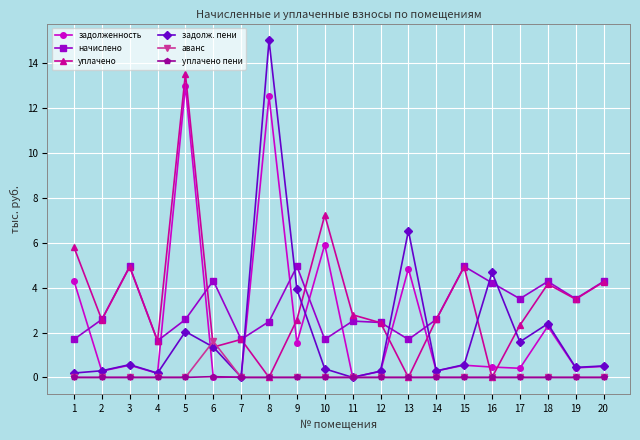

Which series has the widest spread of values?

задолж. пени